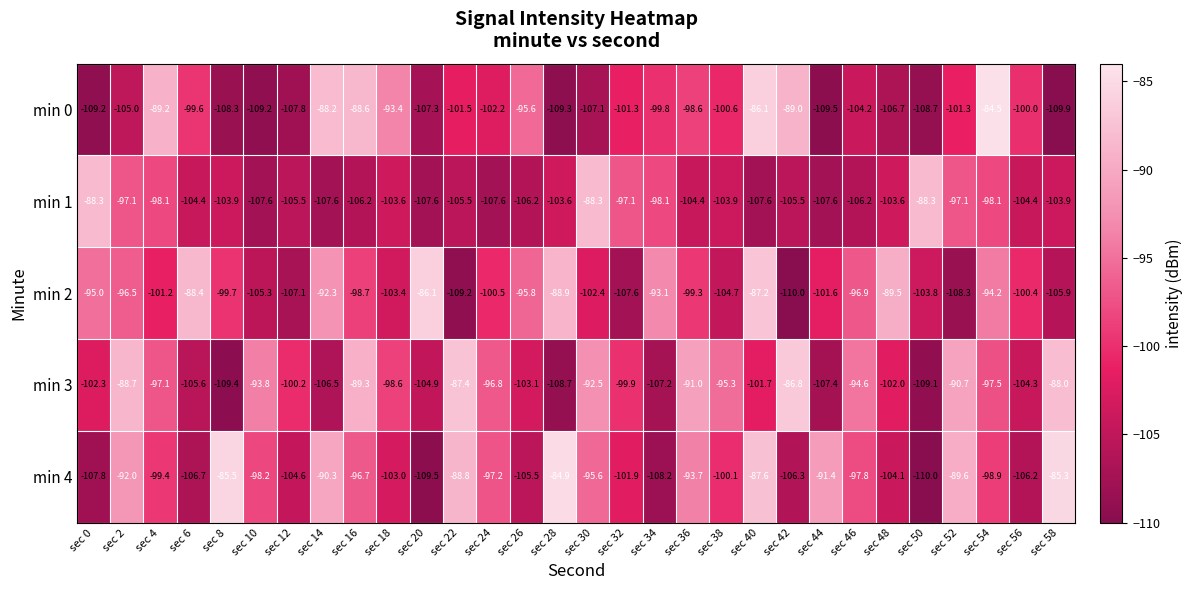

At sec 18, list the series in order from largest to smallest.

min 0, min 3, min 4, min 2, min 1